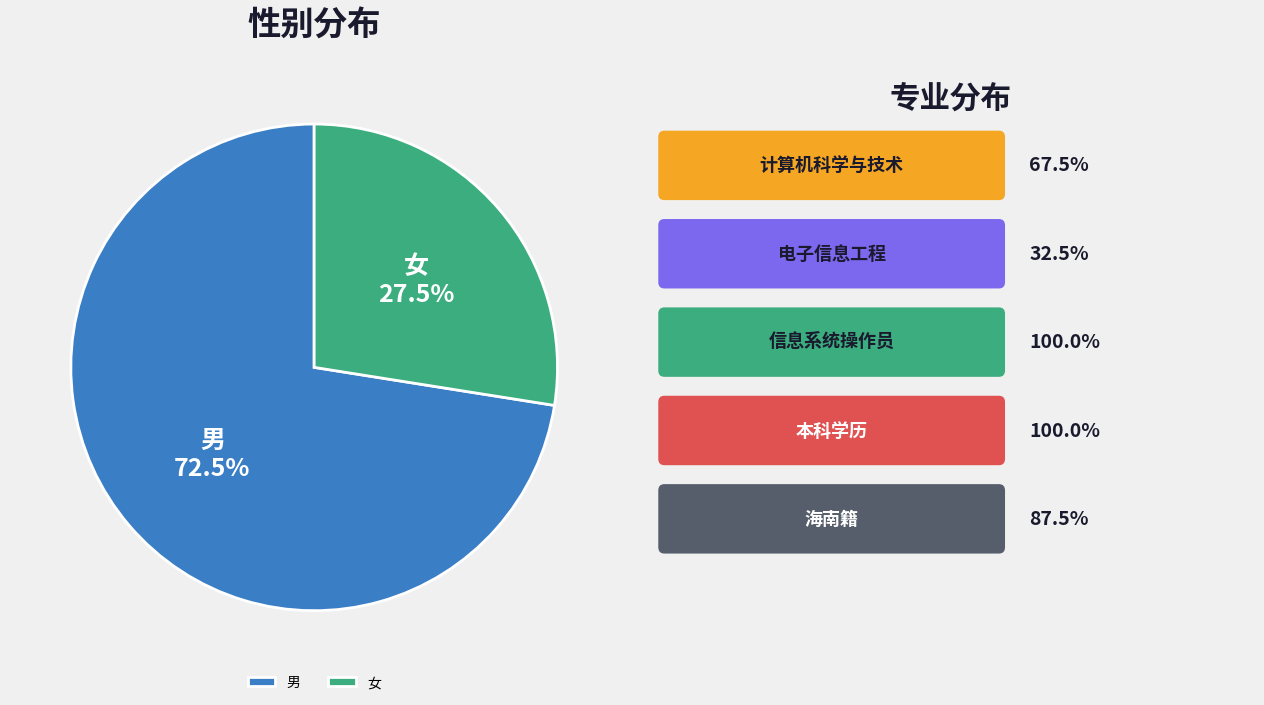

Rank the categories by value from lowest to highest.

女, 男